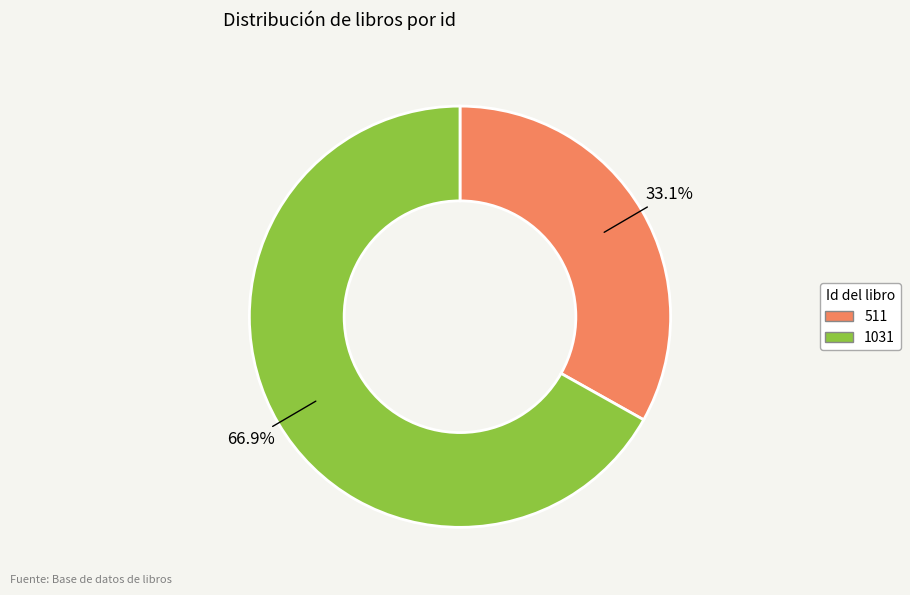

Is the sum of 511 and 1031 greater than half?

Yes